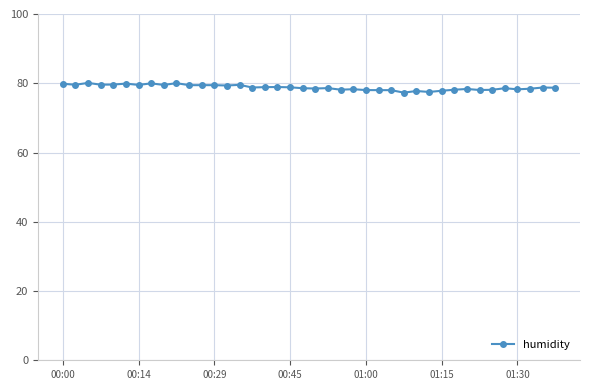

True or false: there are more than 2 points higher than both neighbors.

True